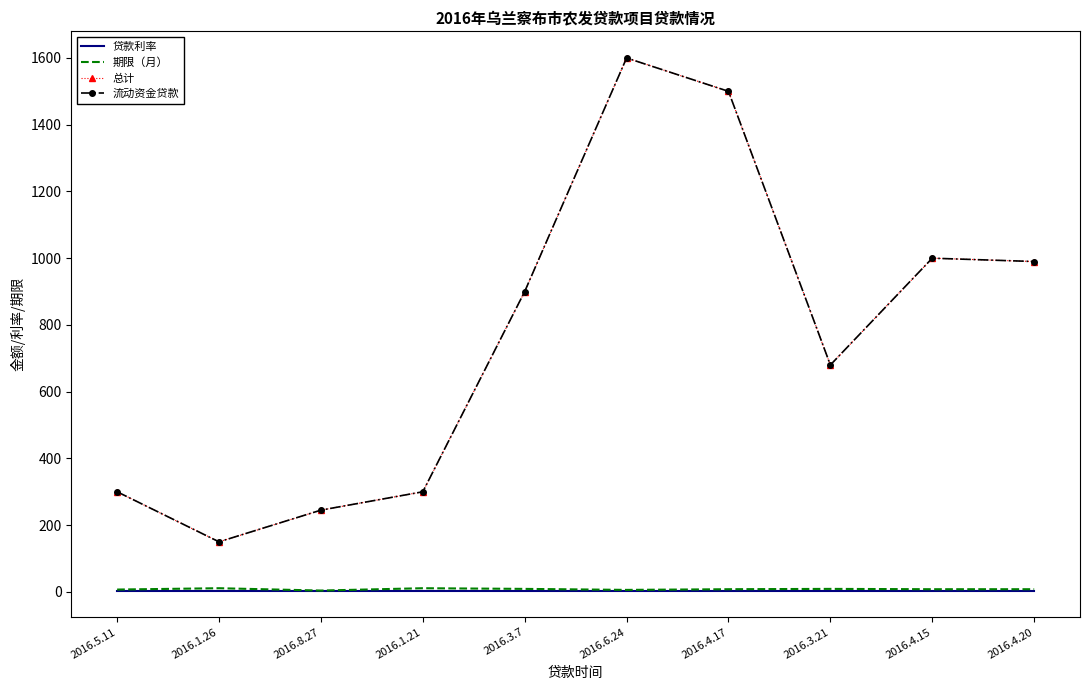

At which label does 期限（月） first exceed 8?

2016.1.26